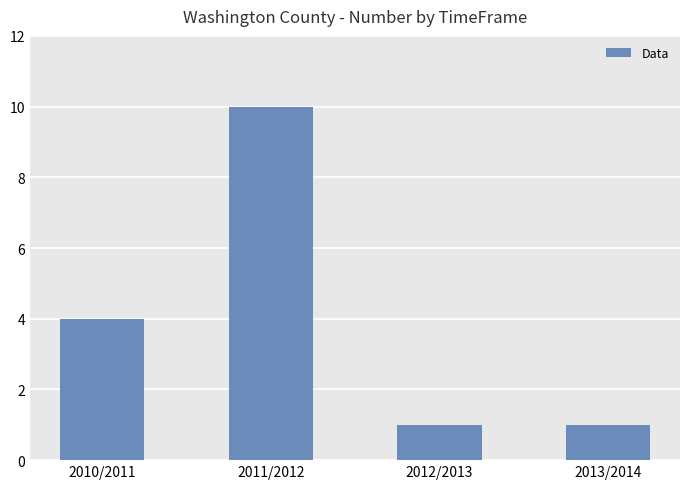

The value at 2013/2014 is 1. True or false?

True